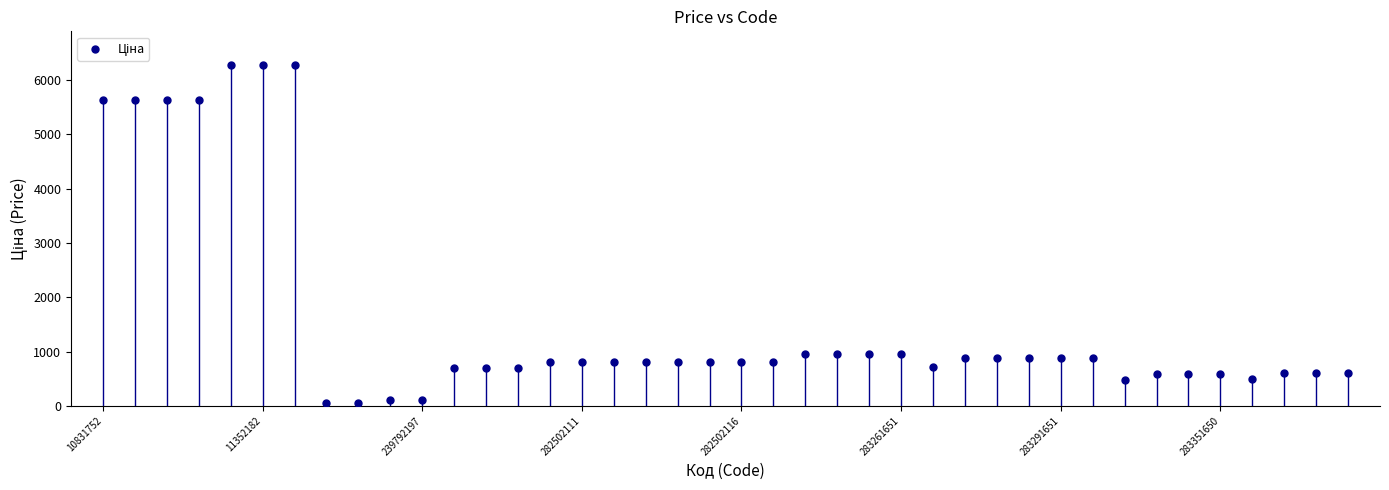

Count the number of points in this scatter plot.

40